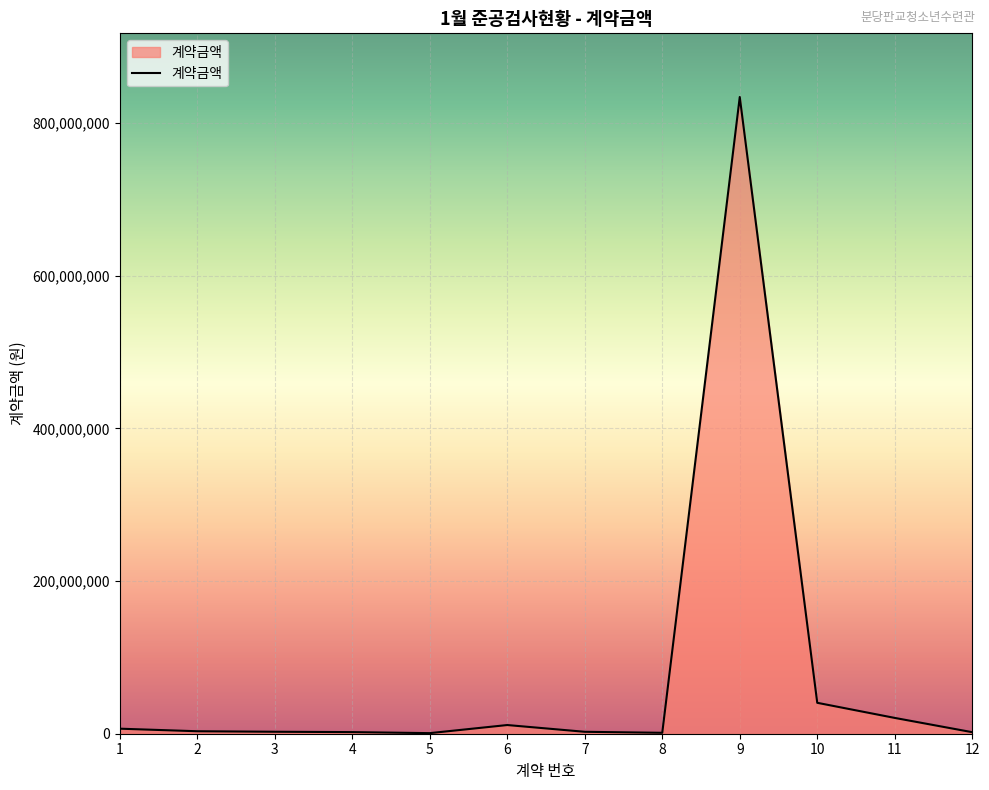

How many series are shown in this chart?

1